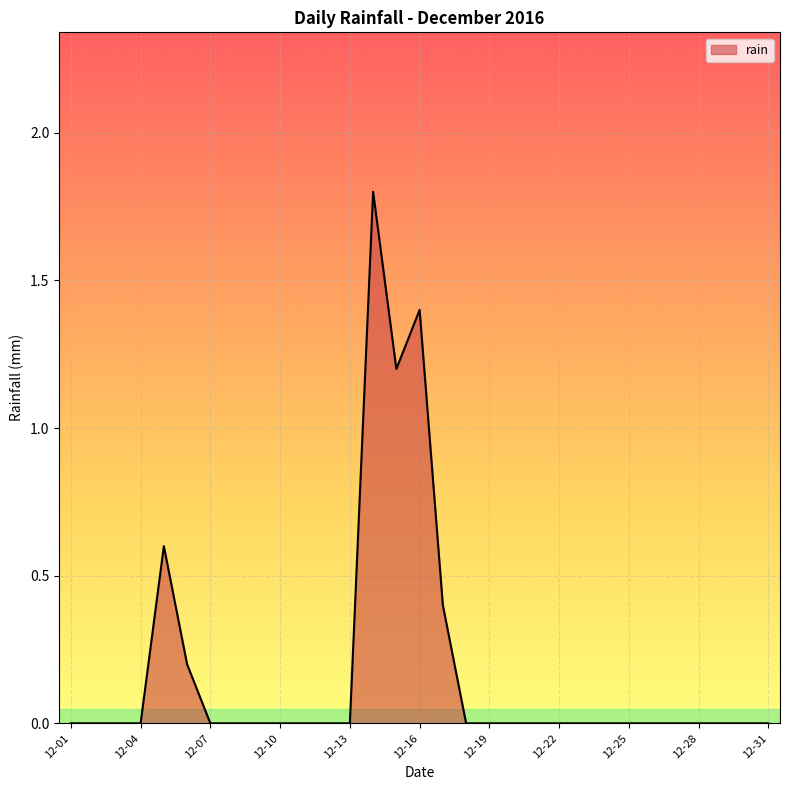

What is the difference between the maximum and minimum values?

1.8